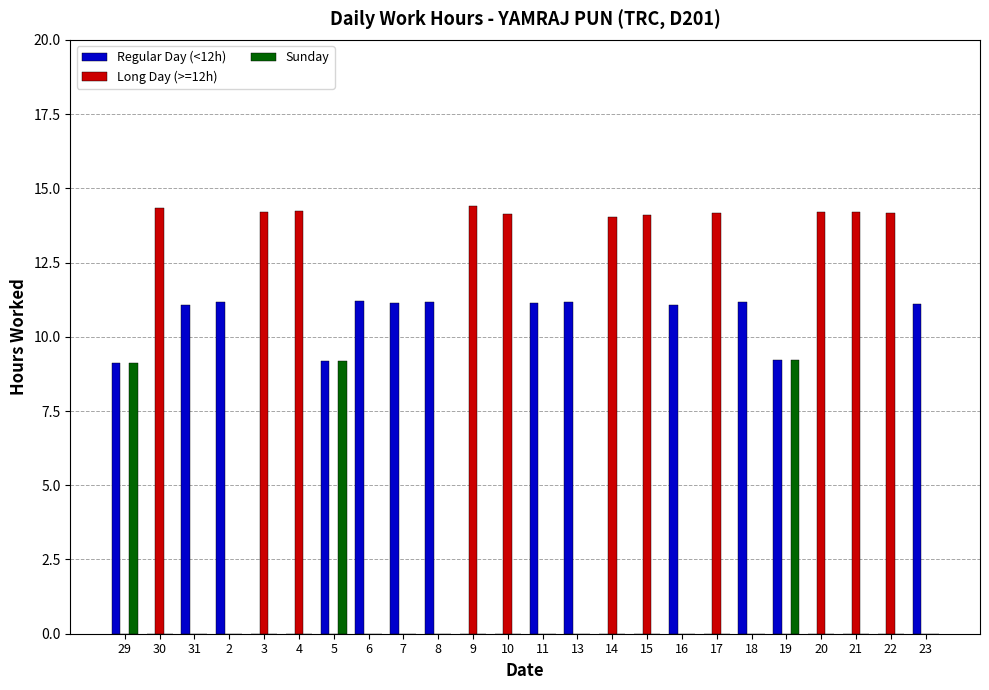

What is the sum of the Regular Day (<12h) values at 9 and 19?

9.2